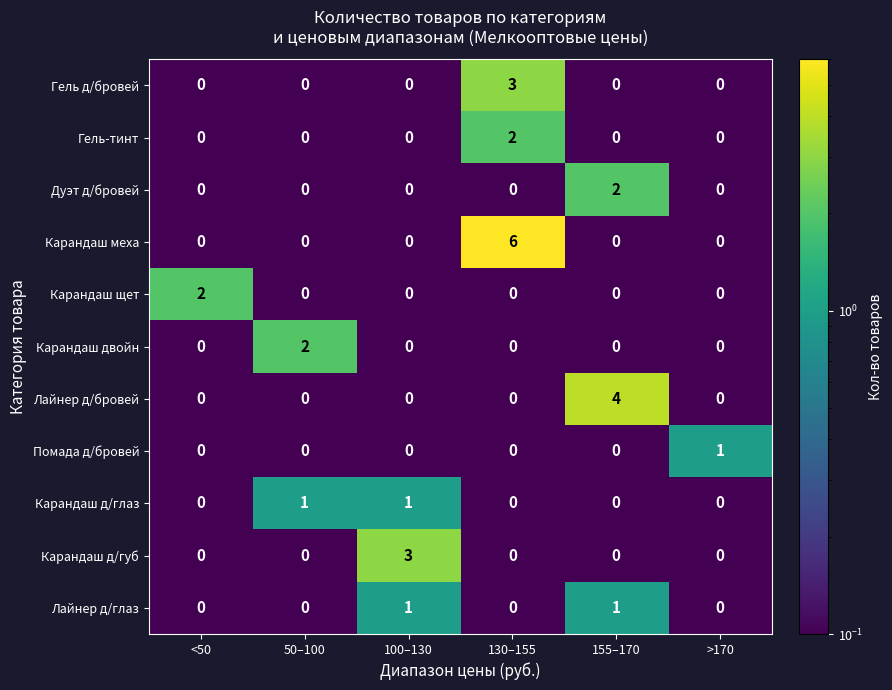

What is the sum of the Карандаш д/губ values at 155–170 and 100–130?

3